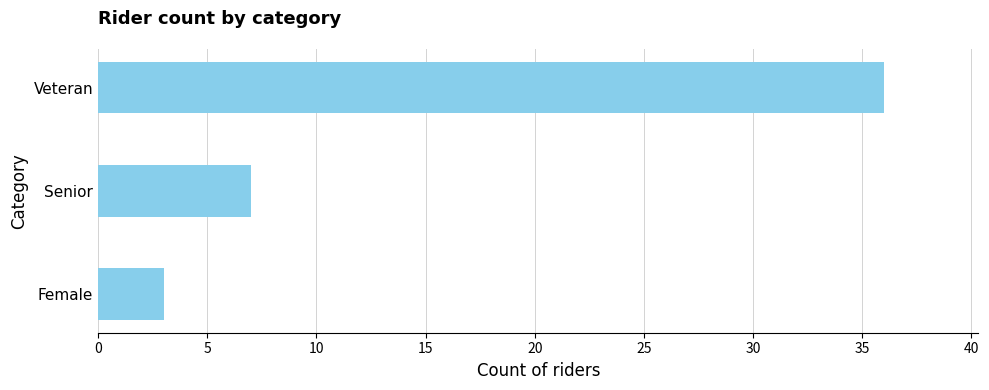

At which label is the value closest to 19?

Senior